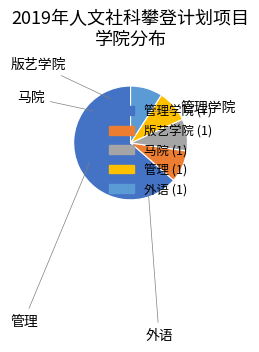

What is the total percentage of 外语 and 版艺学院?

18.2%